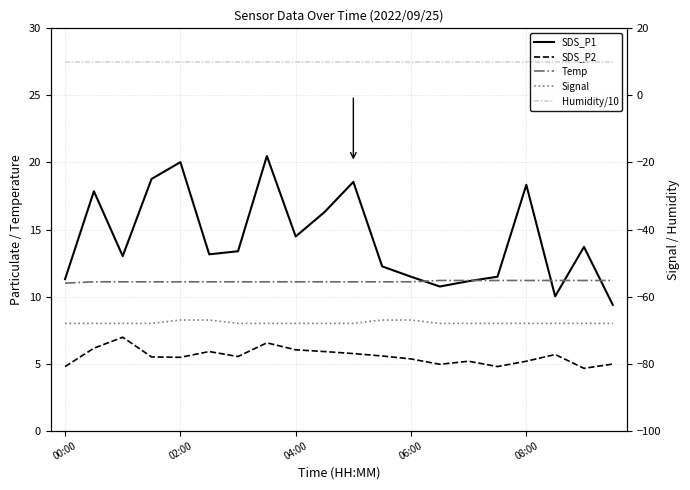

What is the spread (max minus min) of values at 02:00?

87.0